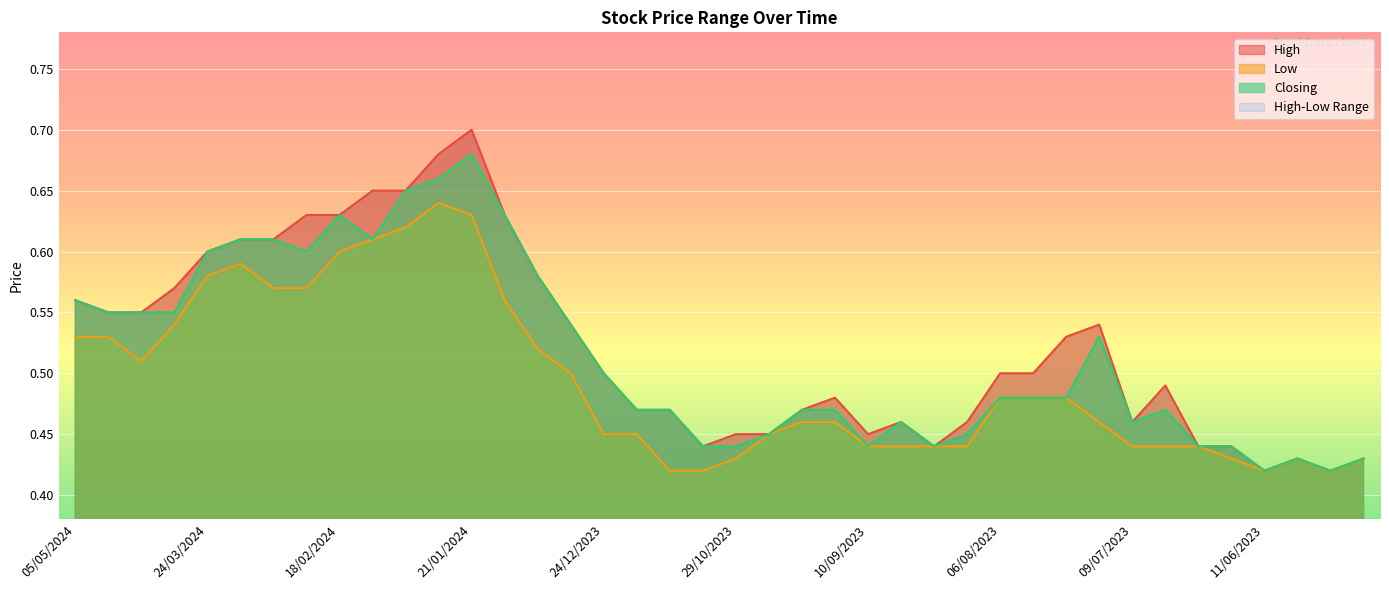

True or false: High and Closing cross at least once.

False